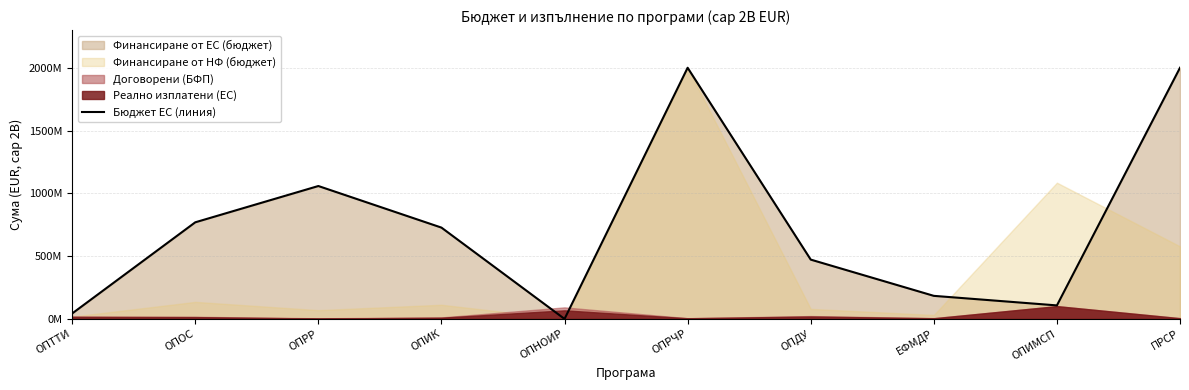

Rank the categories by value from lowest to highest.

ОПНОИР, ОПТТИ, ОПИМСП, ЕФМДР, ОПДУ, ОПИК, ОПОС, ОПРР, ОПРЧР, ПРСР